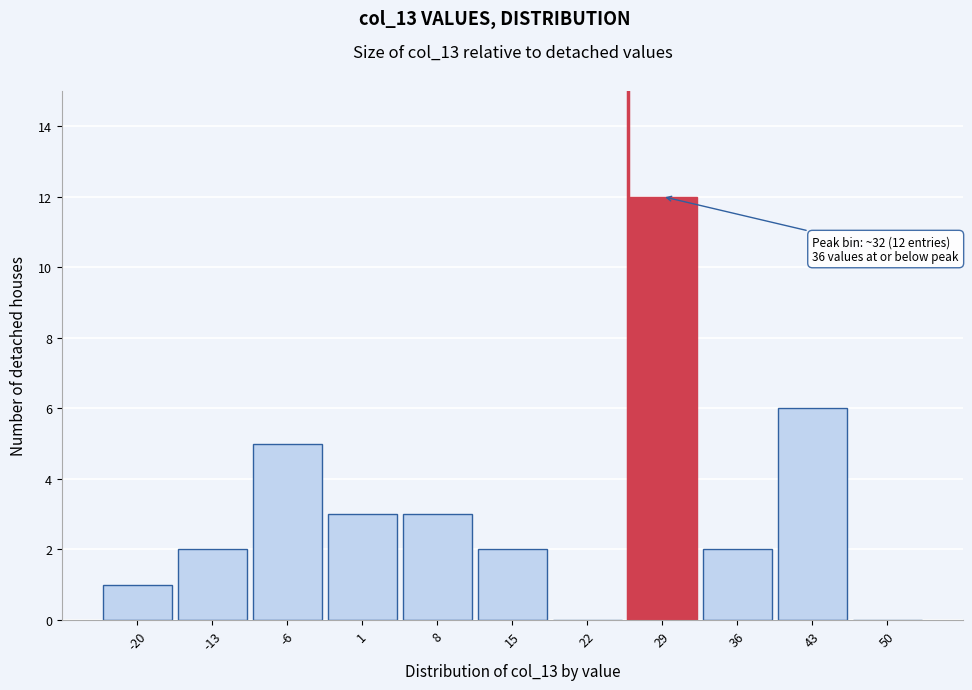

Reading right to left, extract all data points from this chart.

50=0	43=6	36=2	29=12	22=0	15=2	8=3	1=3	-6=5	-13=2	-20=1